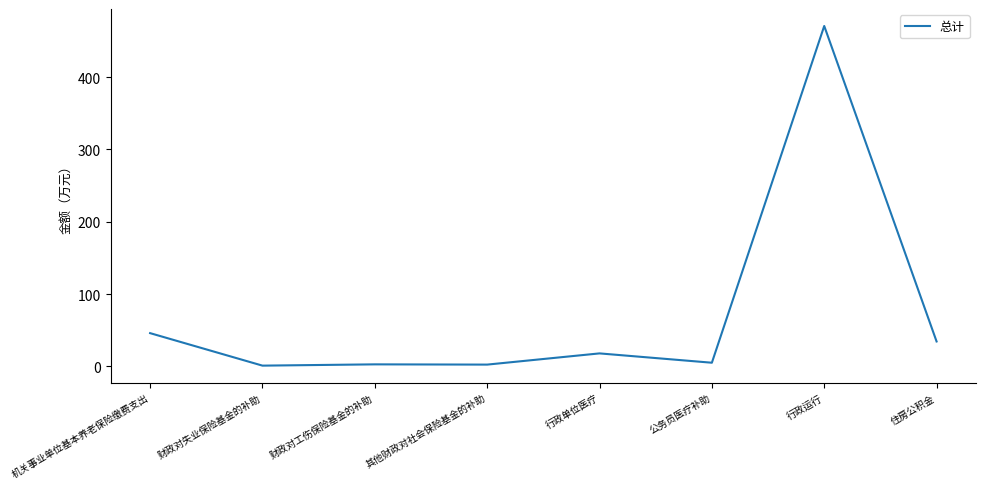

Which has a higher value, 行政运行 or 公务员医疗补助?

行政运行